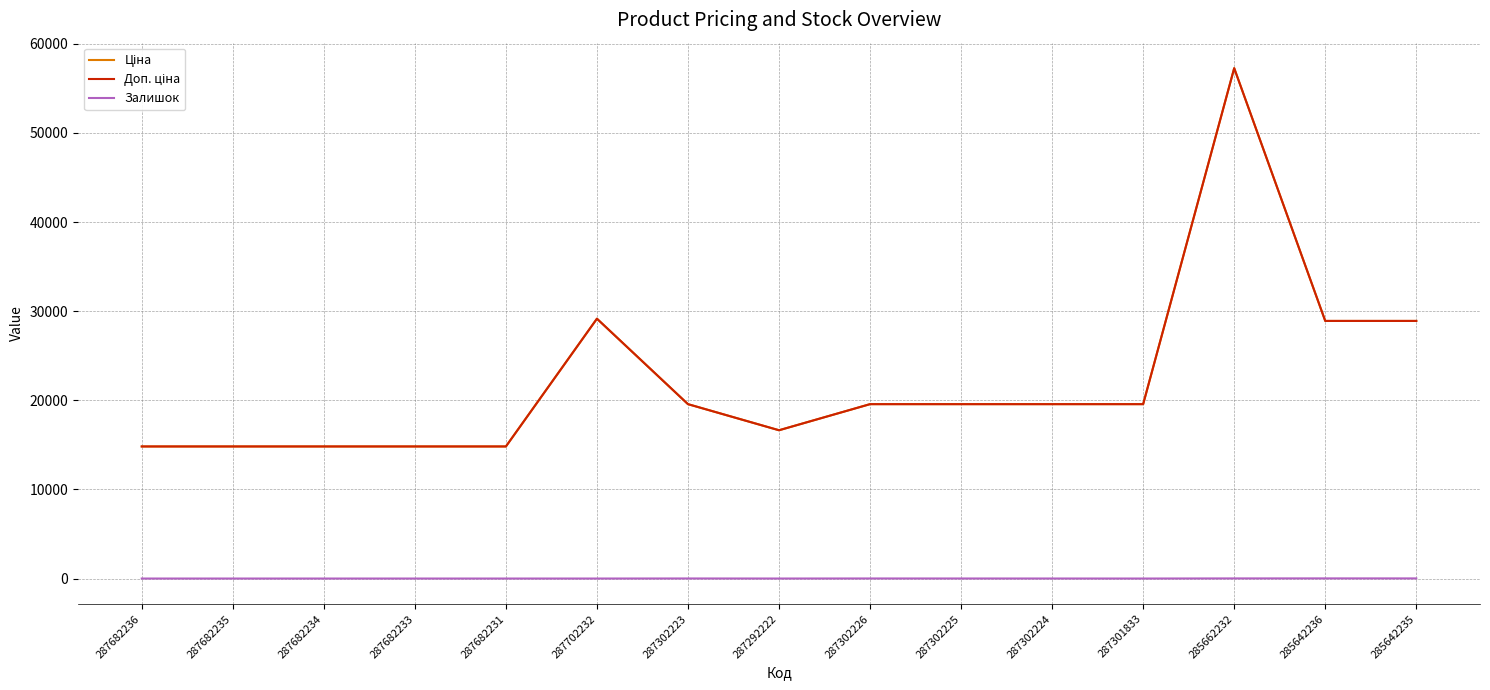

What position from the left is 287702232?

6